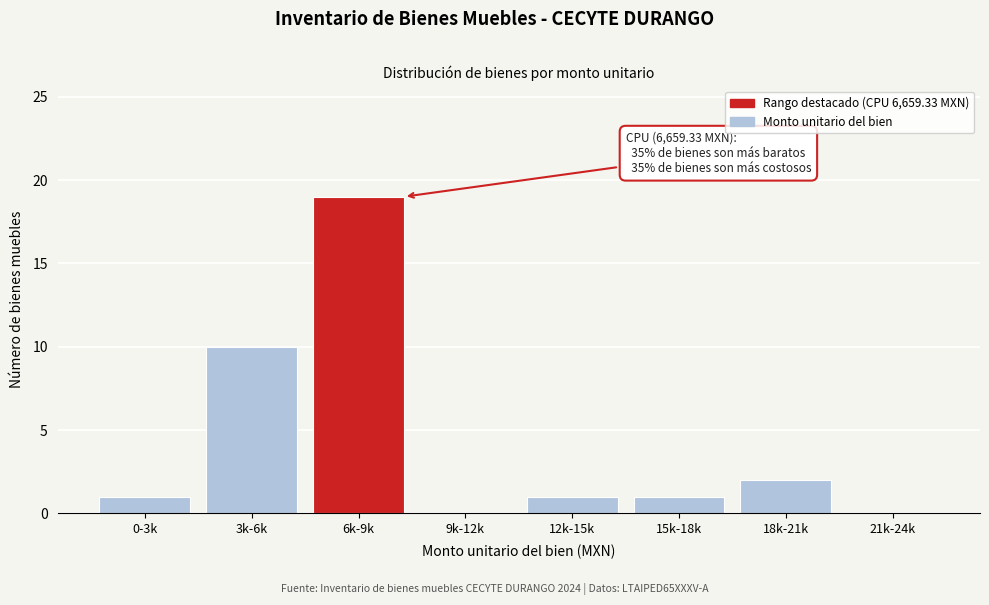

Reading left to right, transcribe all the data shown in this chart.

0-3k=1	3k-6k=10	6k-9k=19	9k-12k=0	12k-15k=1	15k-18k=1	18k-21k=2	21k-24k=0